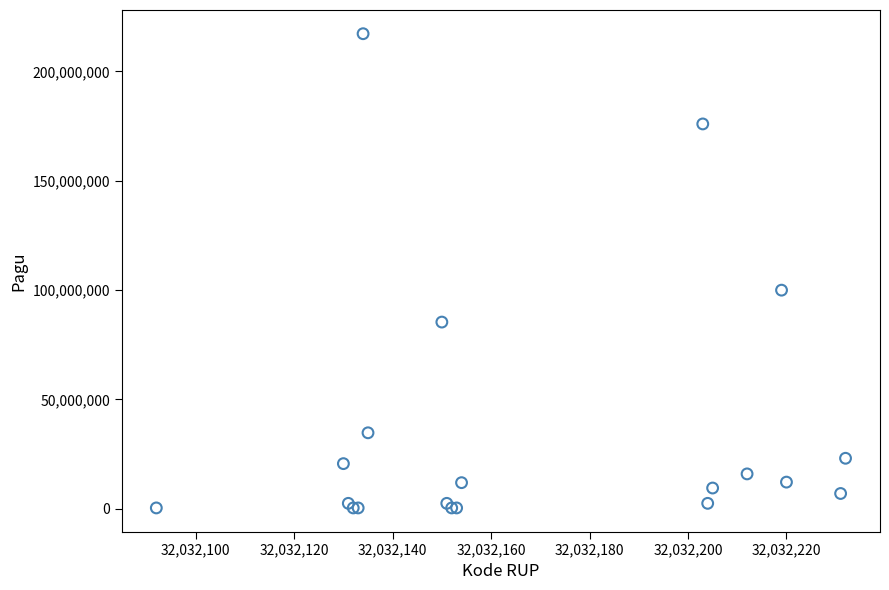

What Y value in the scatter plot is closest to 108800000?

99958000